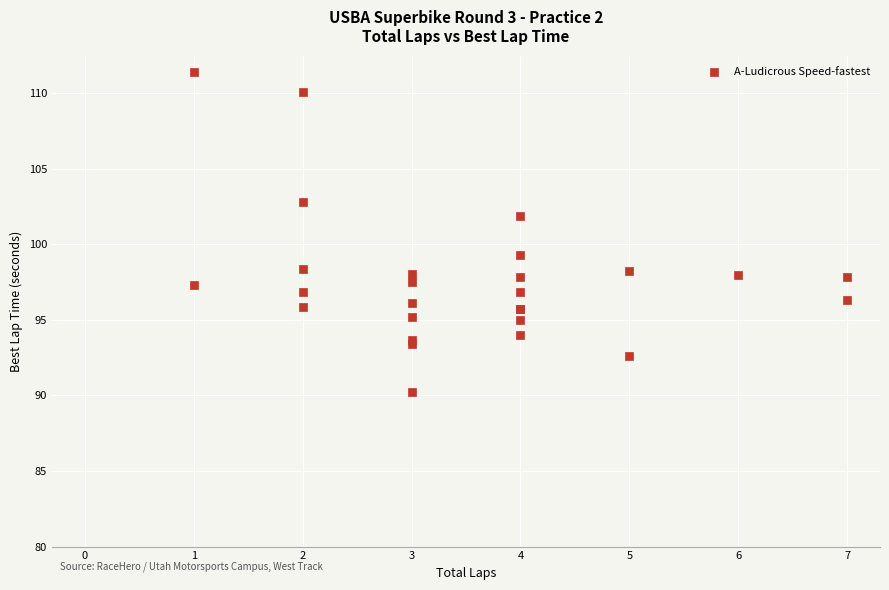

What Y value in the scatter plot is closest to 100?

99.3